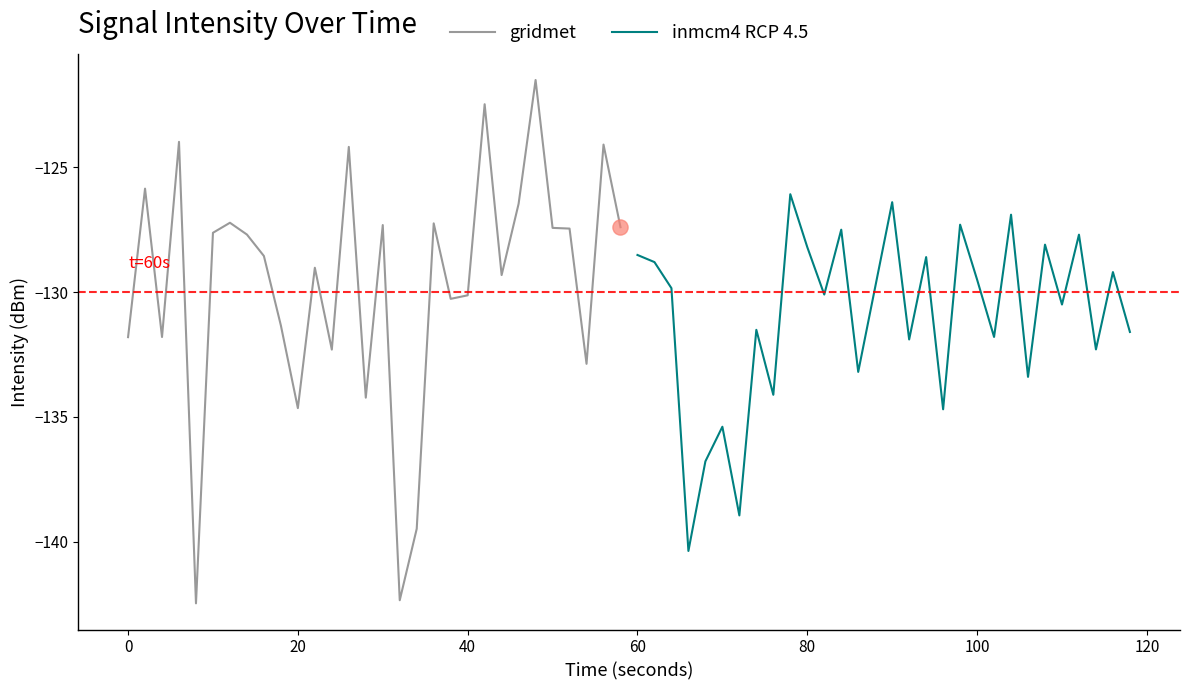

At how many categories does at least one series exceed -124?

3